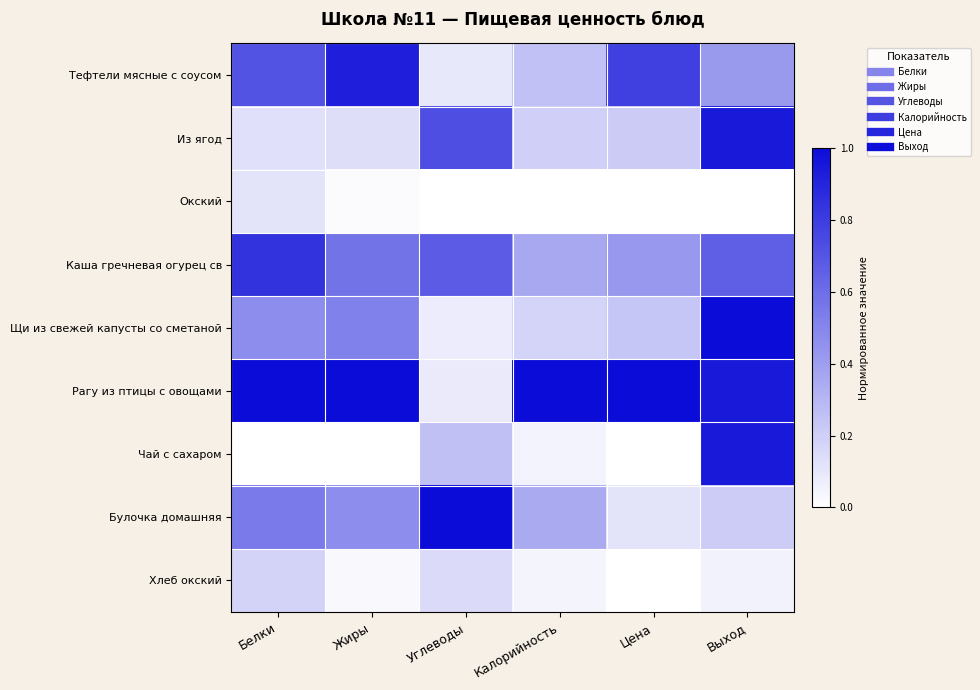

Between Жиры and Углеводы, which is larger?

Жиры